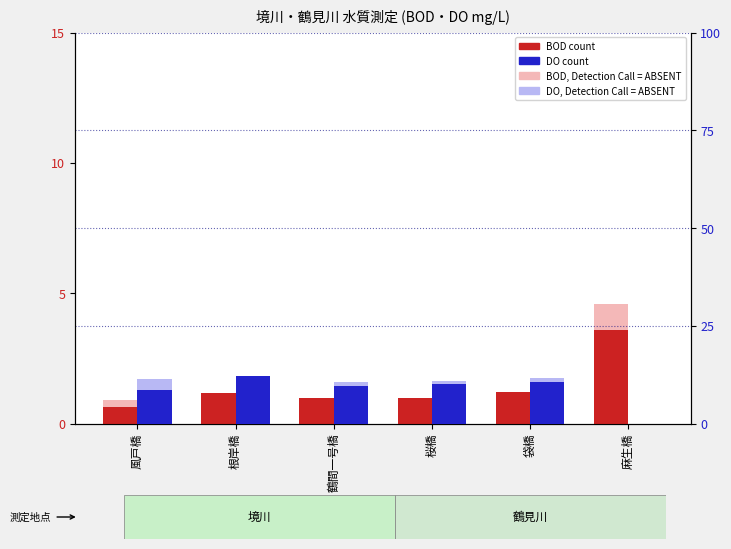

What is the label of the 3rd bar from the right?

桜橋